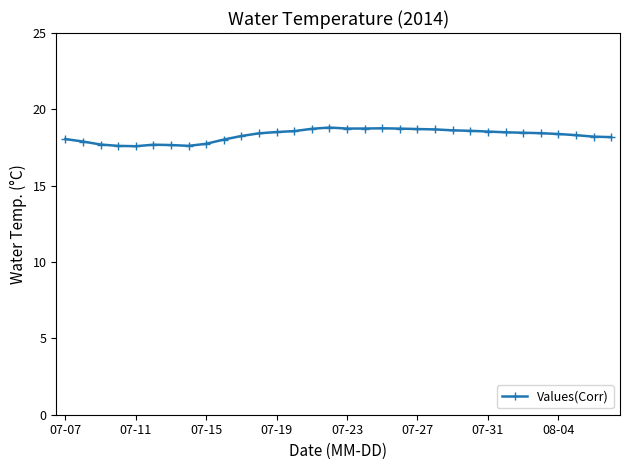

What is the sum of all values?

585.5